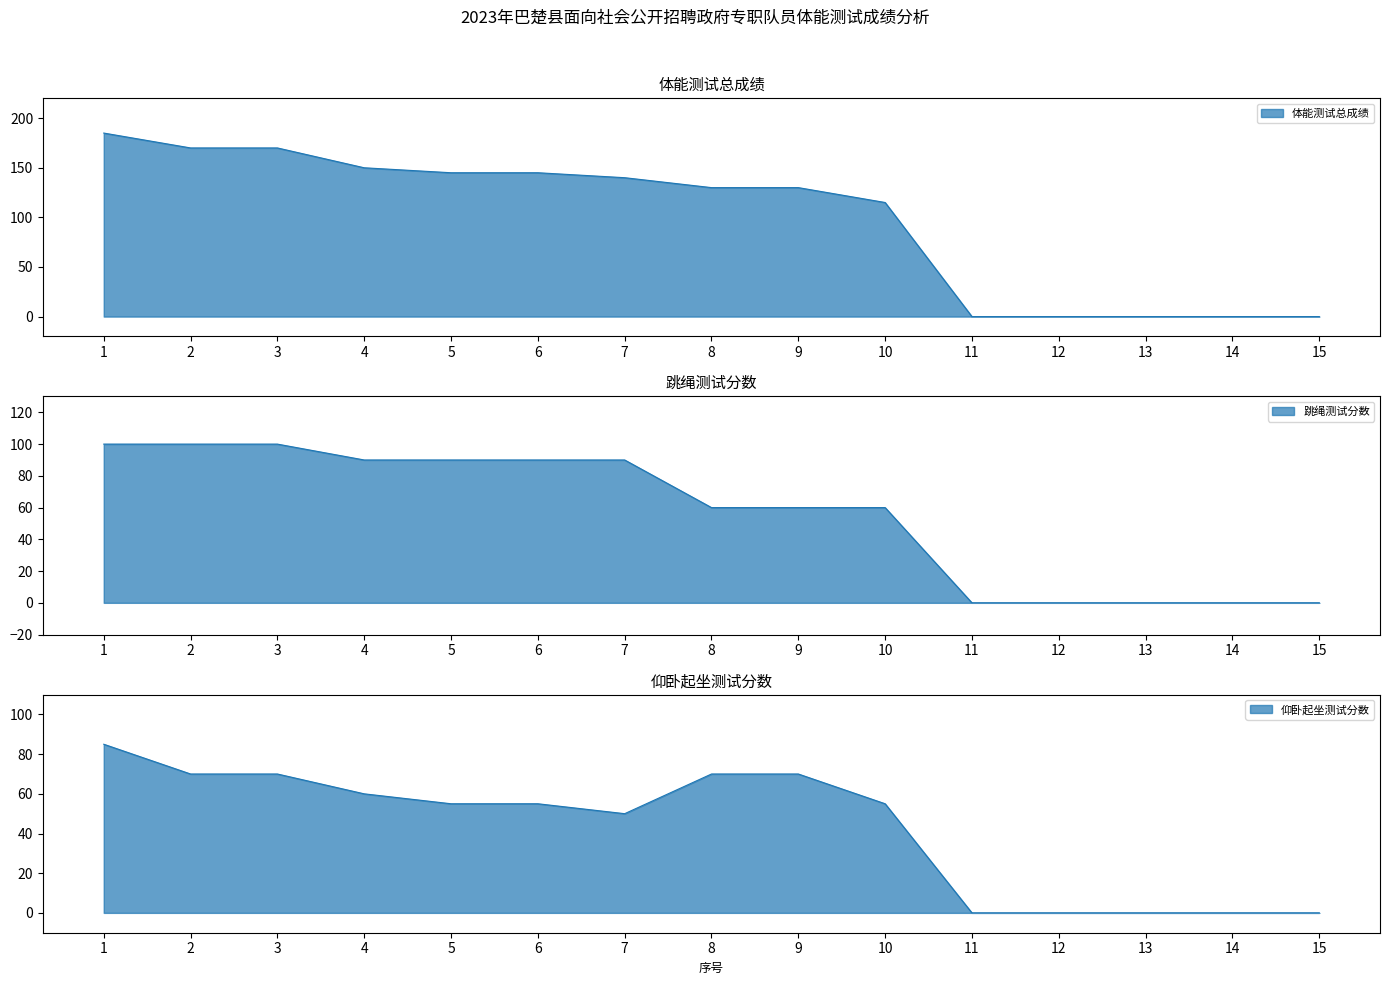

Is it true that 体能测试总成绩 equals 249 at 2?

False